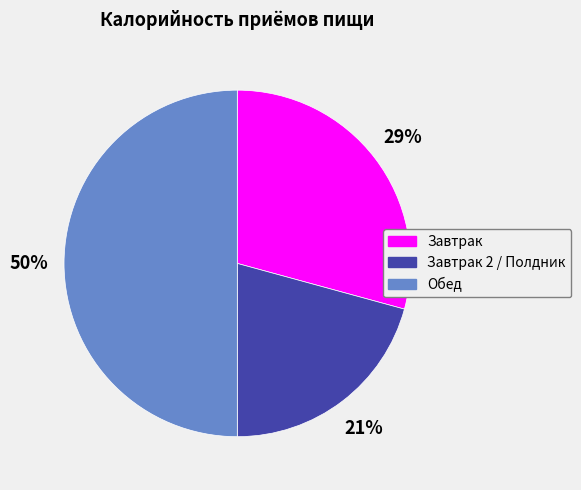

To the nearest percent, what is the difference between the largest and smallest slice percentages?

29%